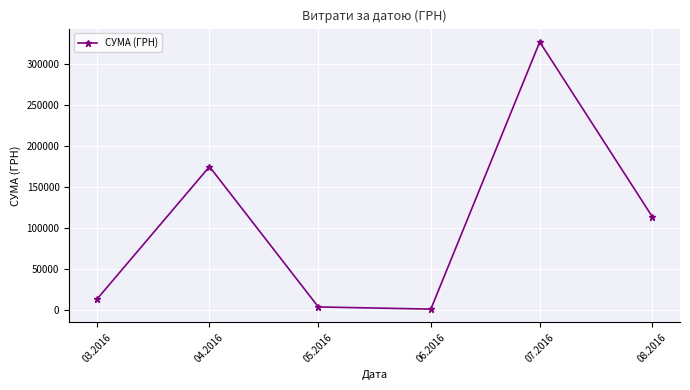

Is it true that the value at 07.2016 is 97567.1?

False